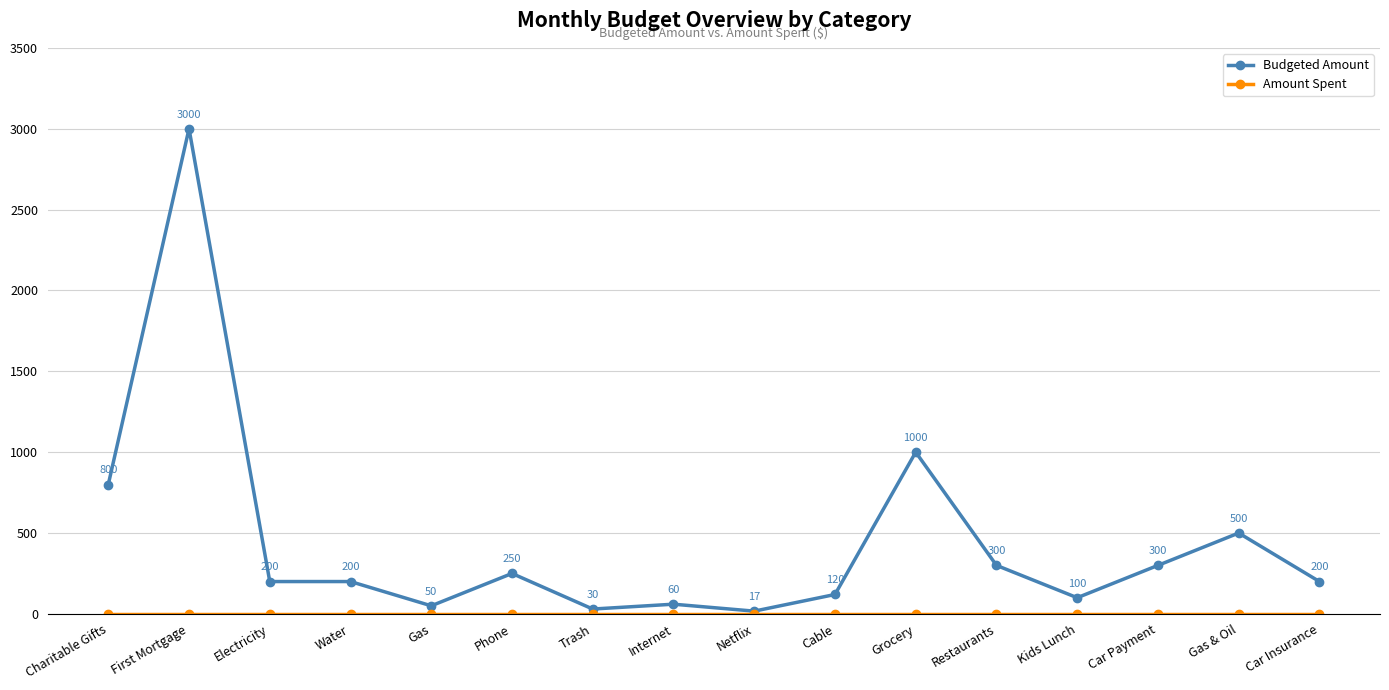

What is the label of the 6th point from the right?

Grocery